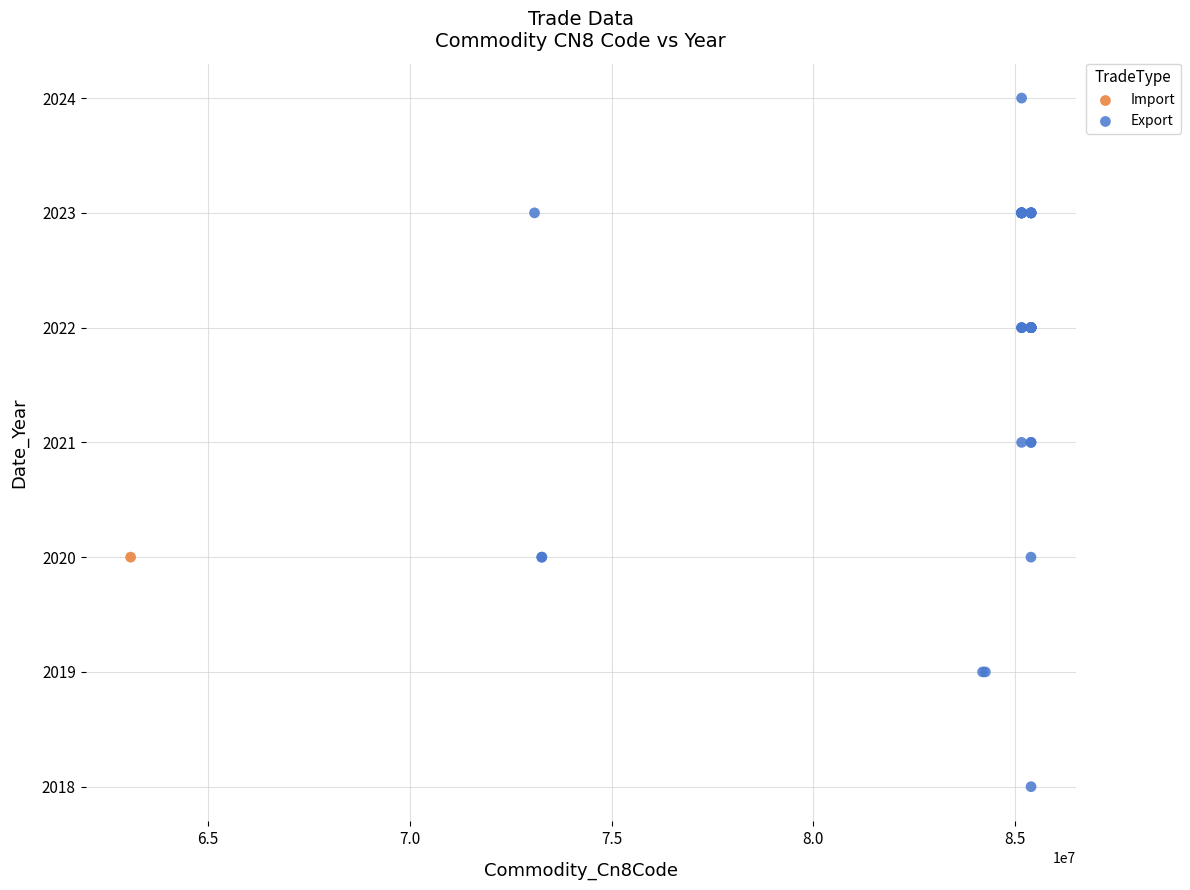

What are all the series names shown in the legend?

Import, Export